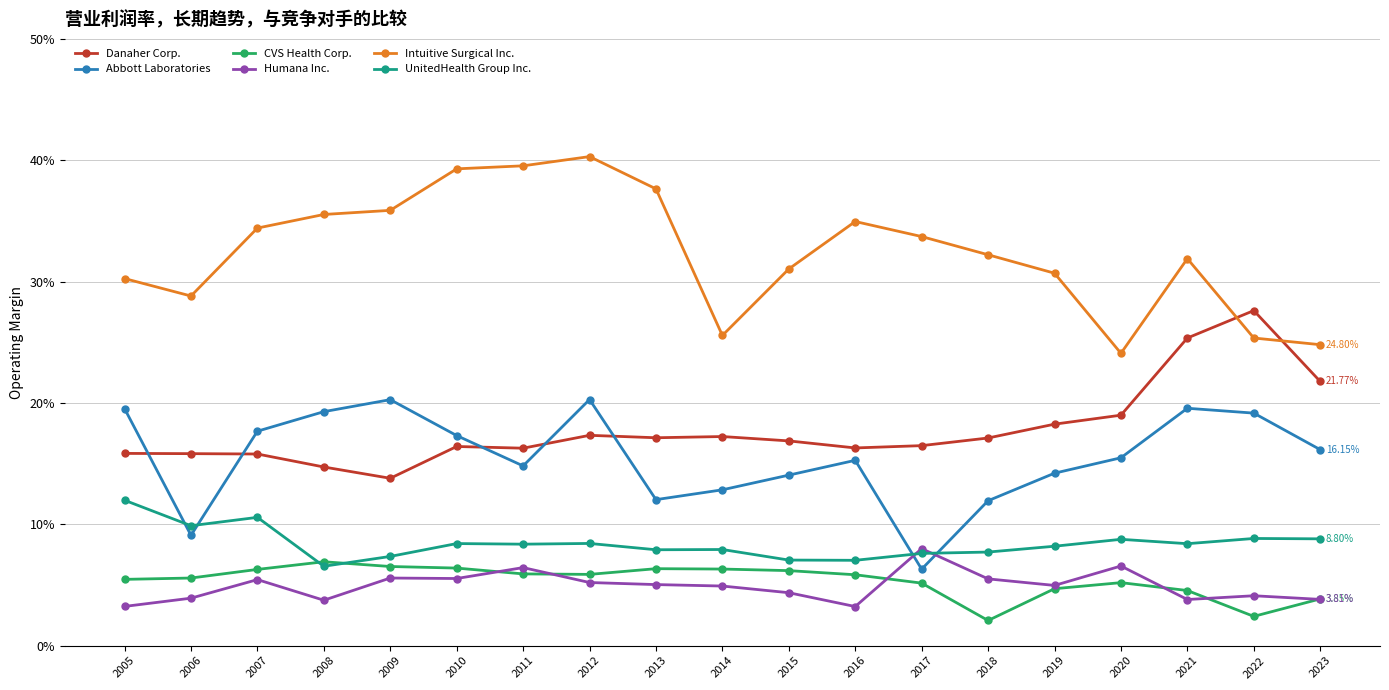

Rank the series by their maximum value, from highest to lowest.

Intuitive Surgical Inc., Danaher Corp., Abbott Laboratories, UnitedHealth Group Inc., Humana Inc., CVS Health Corp.